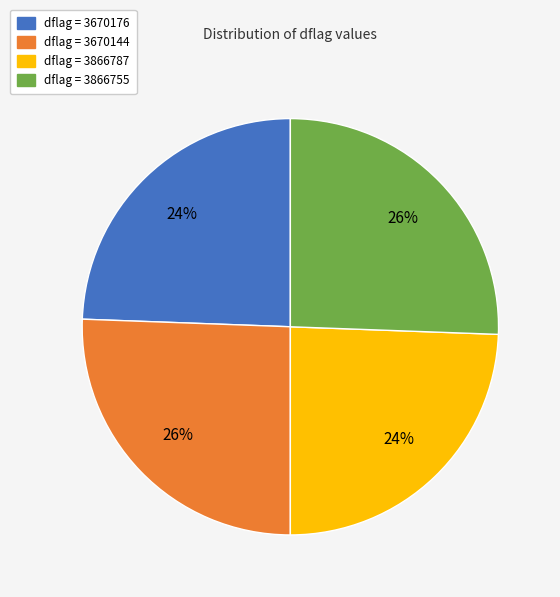

Is there any slice that represents more than half of the pie?

No